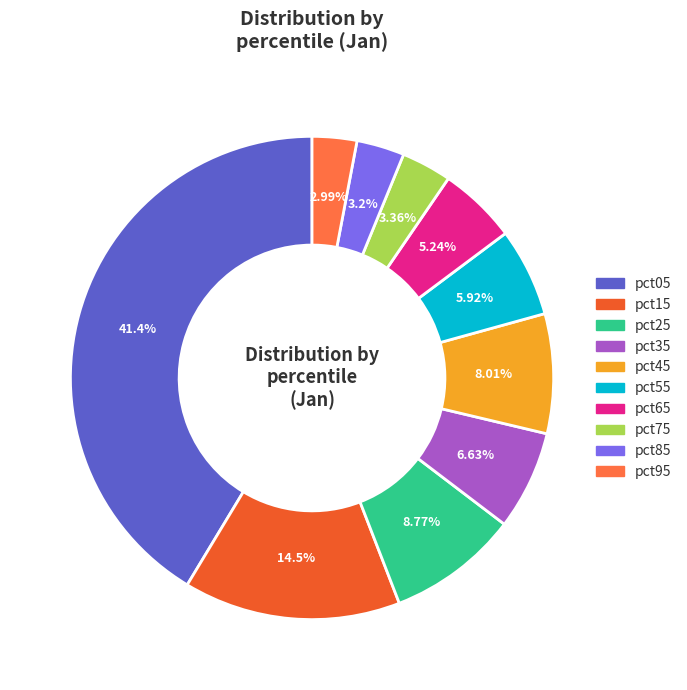

The pct15 slice represents 6% of the pie. True or false?

False